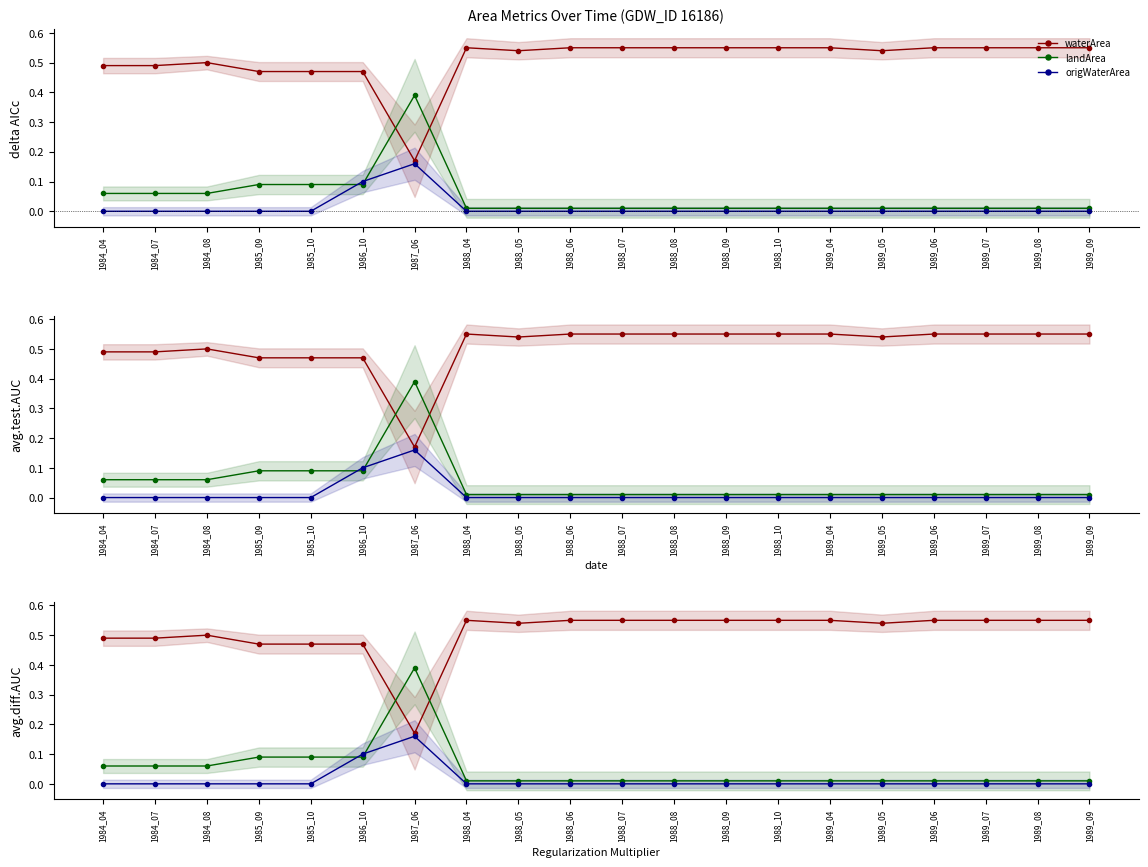

At which category does waterArea reach its first local peak?

1984_08